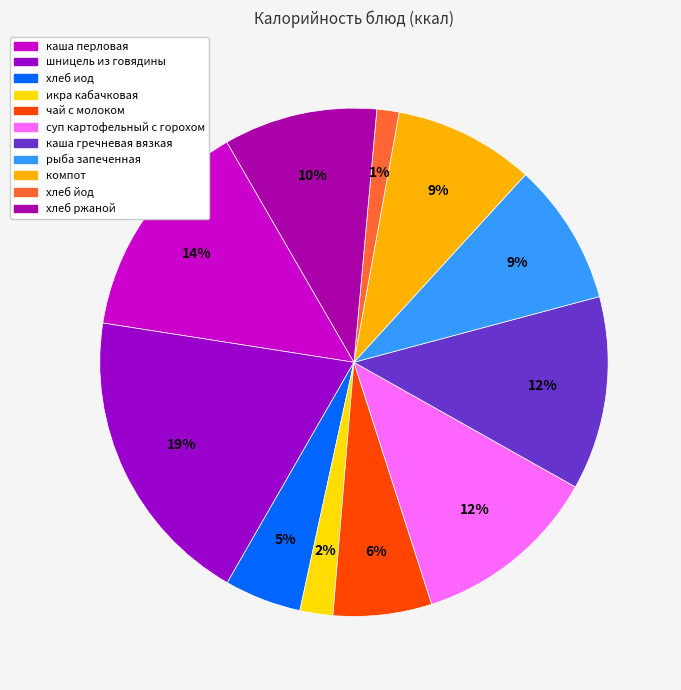

True or false: хлеб ржаной accounts for 1% of the total.

False